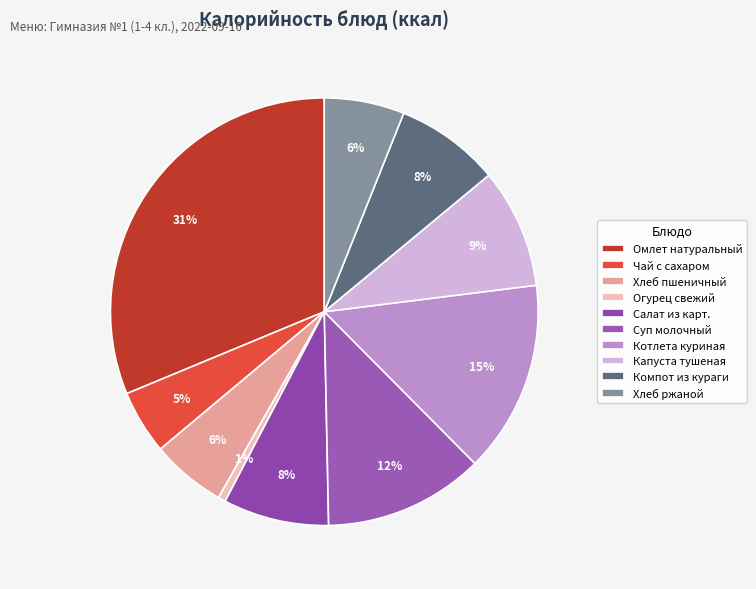

To the nearest percent, what is the average slice percentage?

10%